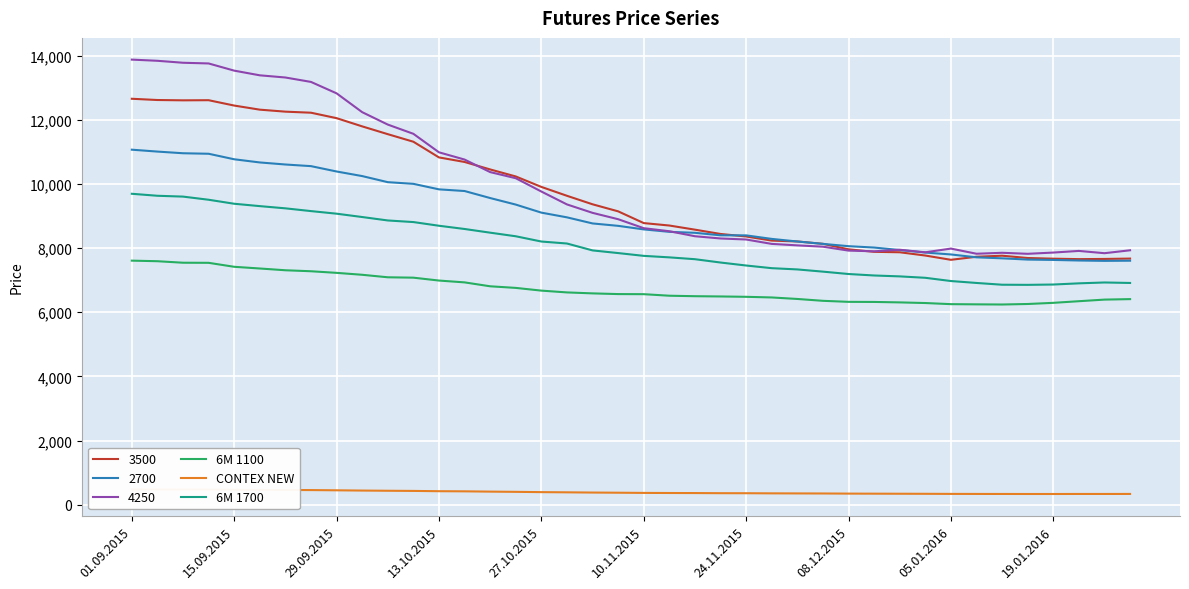

List the series in order of their overall mean, lowest first.

CONTEX NEW, 6M 1100, 6M 1700